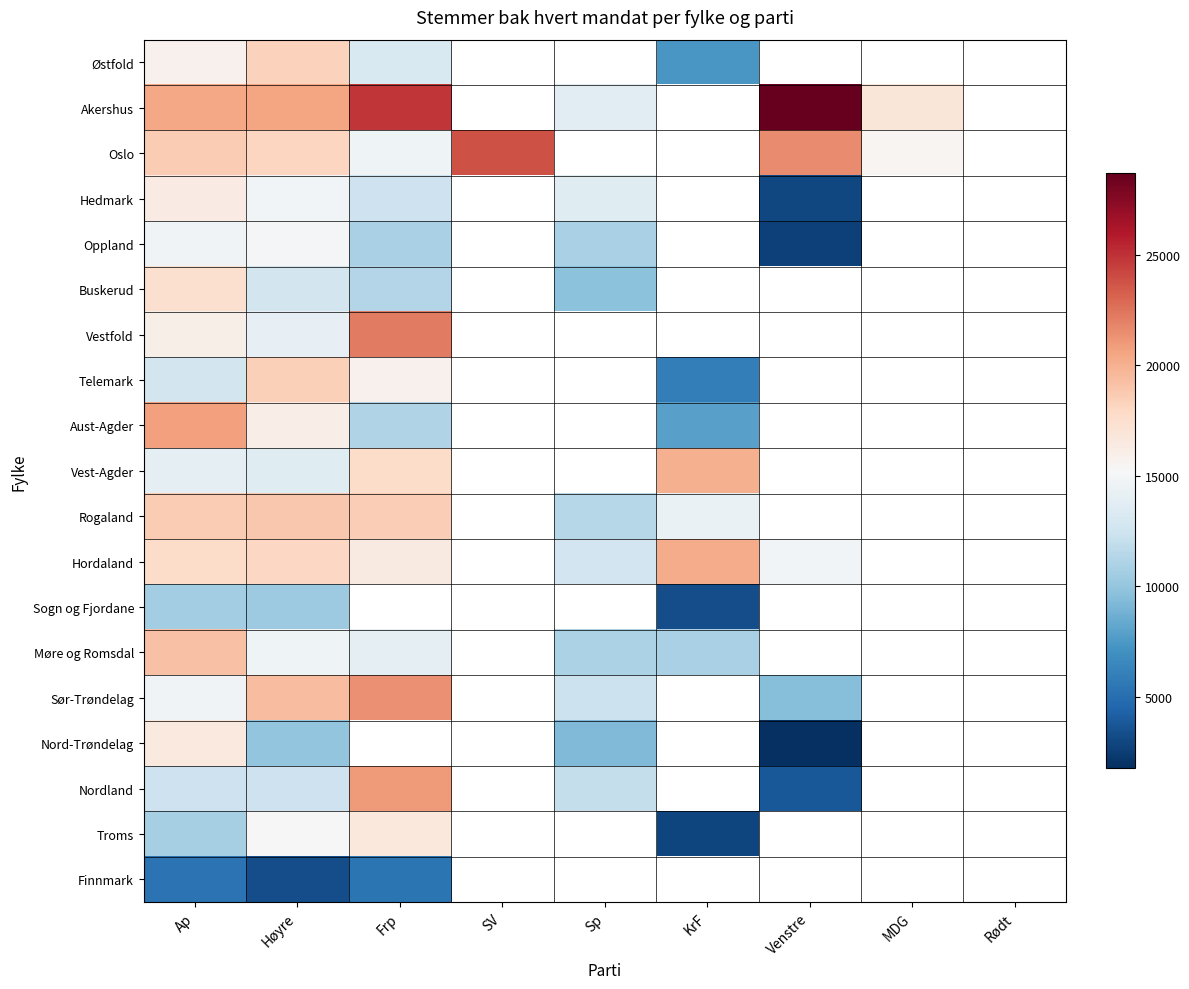

What is the minimum value shown in the chart?

1758.0